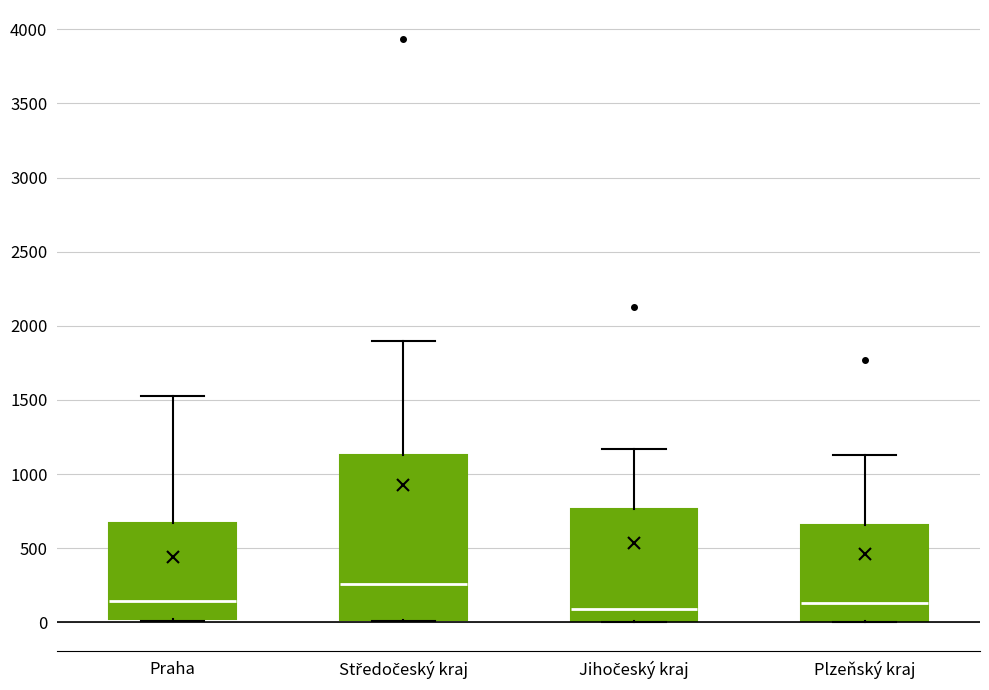

Reading left to right, transcribe this box plot: for each box, give where its median line is, the range the box spans, and where its two whiskers end, as read against the y-axis. The values are not printed on the chart, so give them approximately, as read against the axis.

Praha: median 150, box 0 to 650, whiskers 0 (just below the box's lower edge) to 1550
Středočeský kraj: median 250, box 0 to 1150, whiskers 0 to 1900
Jihočeský kraj: median 100, box 0 to 750, whiskers 0 to 1150
Plzeňský kraj: median 150, box 0 to 650, whiskers 0 to 1150